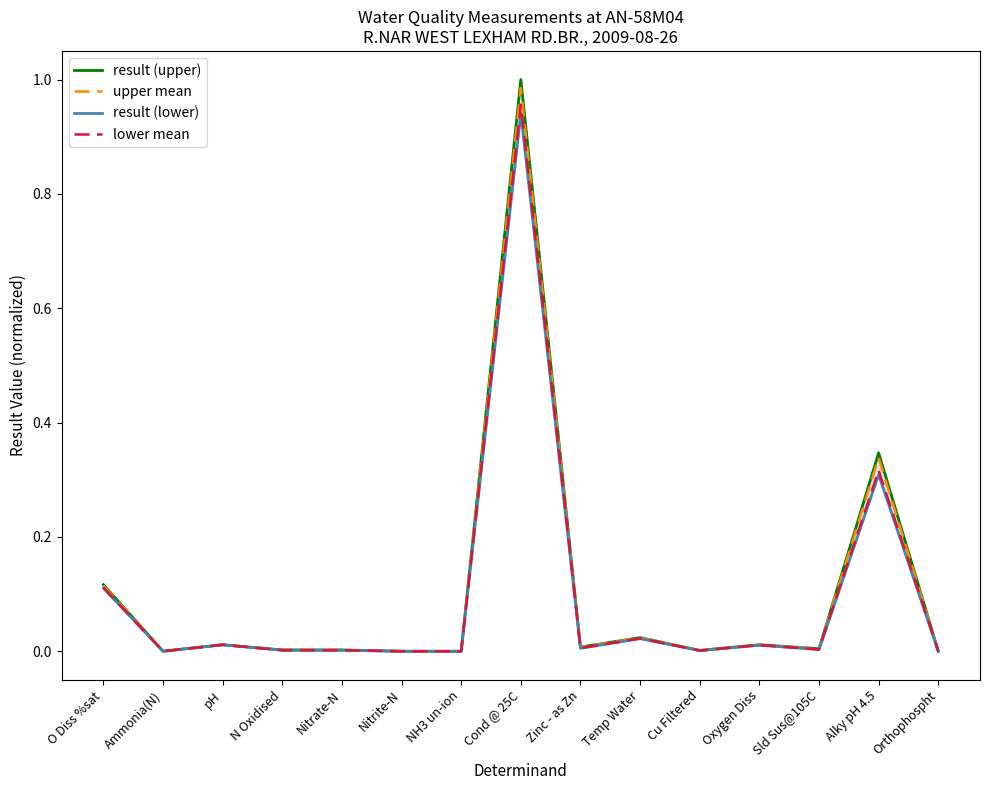

Rank the series by their maximum value, from highest to lowest.

result (upper), upper mean, lower mean, result (lower)